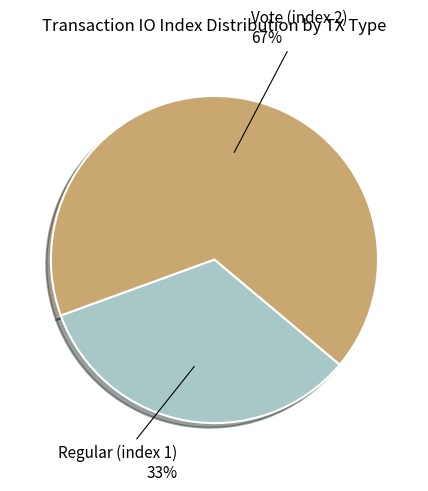

How many segments does this pie chart have?

2